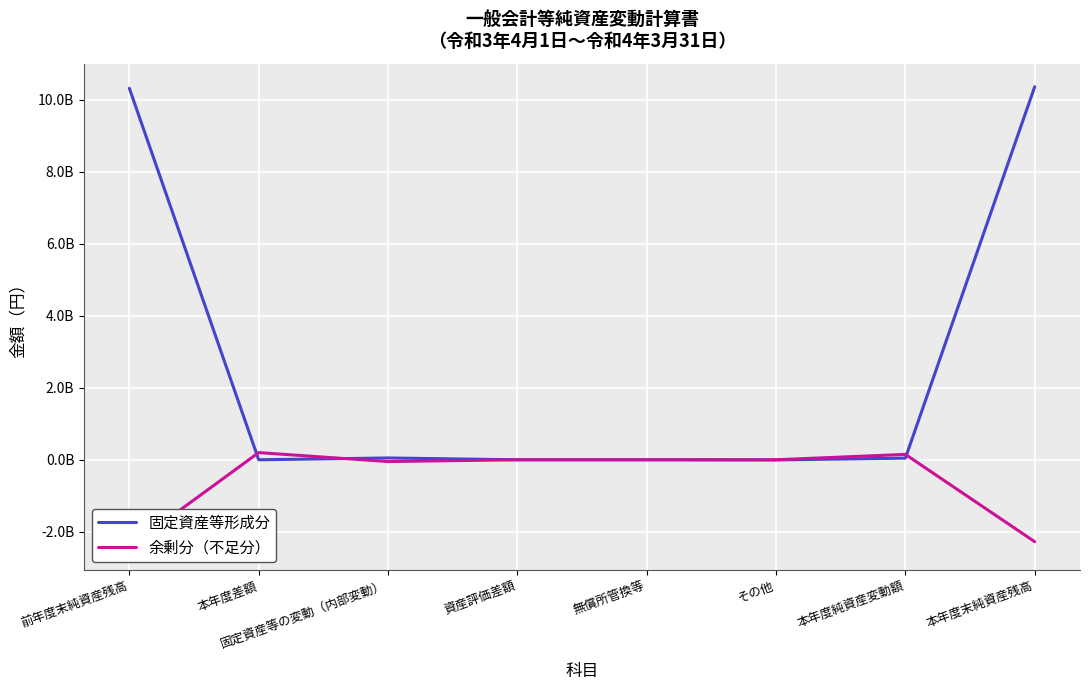

Is the value of 固定資産等形成分 at 本年度差額 greater than the value of 余剰分（不足分） at 固定資産等の変動（内部変動）?

Yes